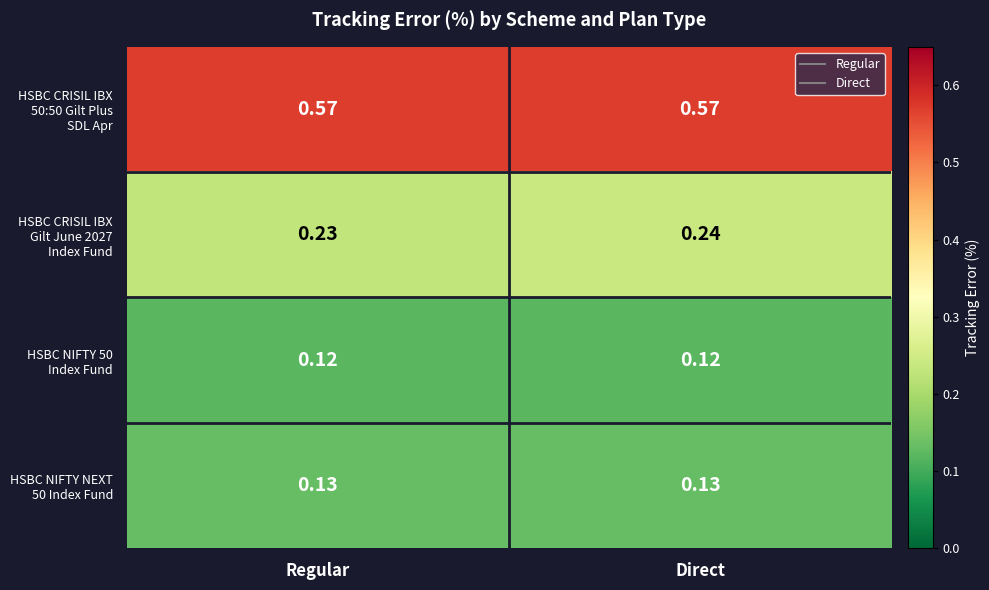

At which category is the sum across all series the highest?

Direct